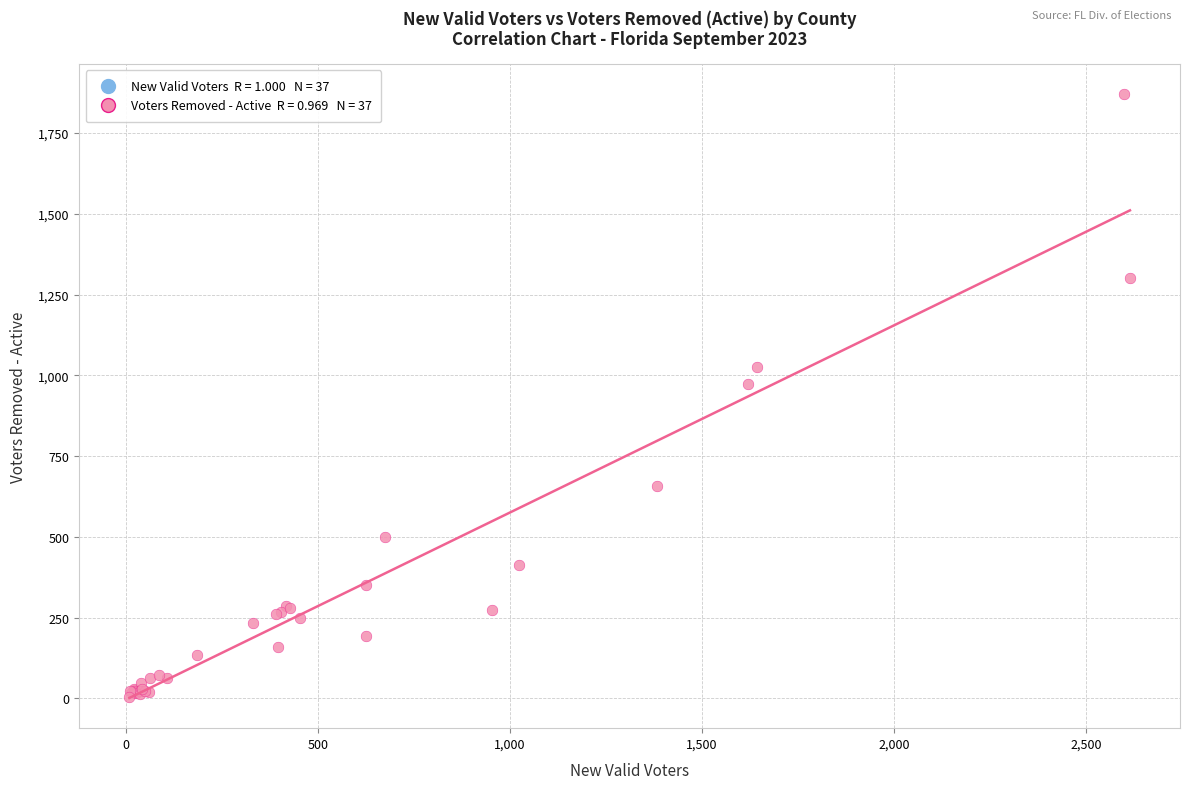

What Y value in the scatter plot is closest to 938?

972